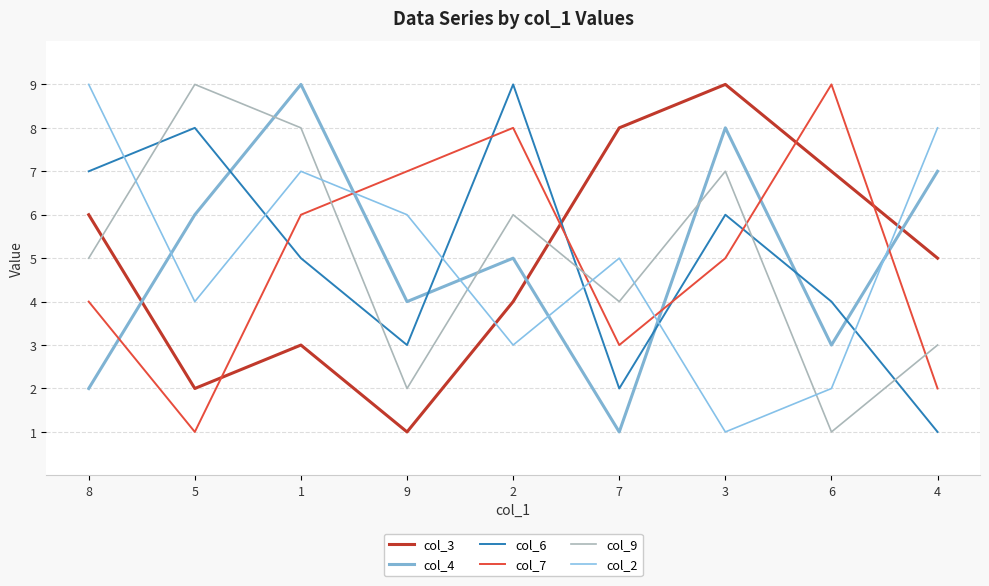

How many interior local valleys does the col_3 series have?

2